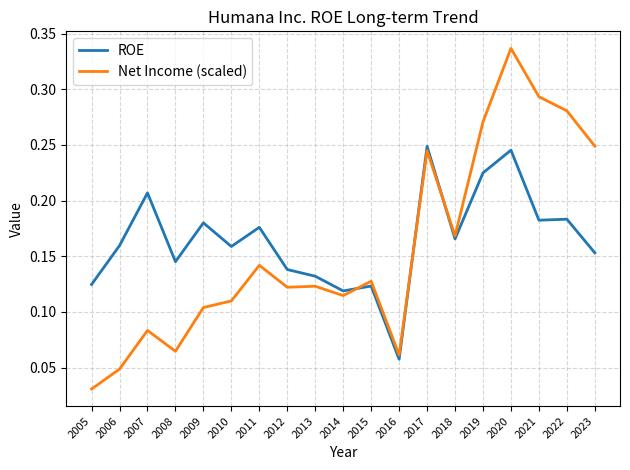

How many Net Income (scaled) values are between 0 and 1?

19